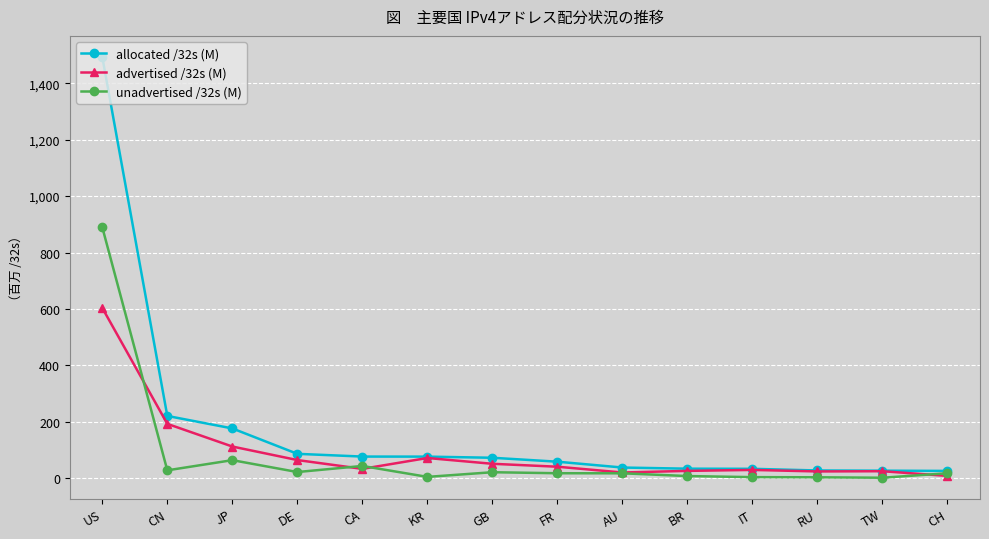

At which category is the sum across all series the highest?

US